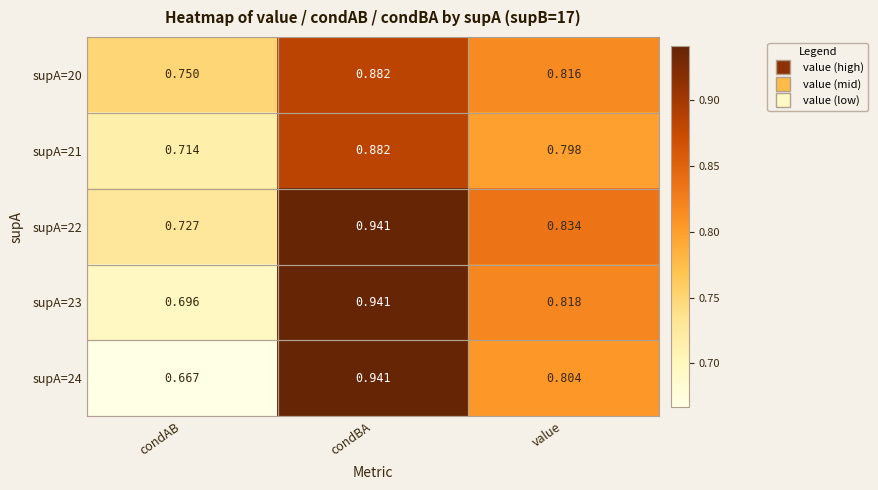

Where is supA=22 nearest to the value 0?

condAB